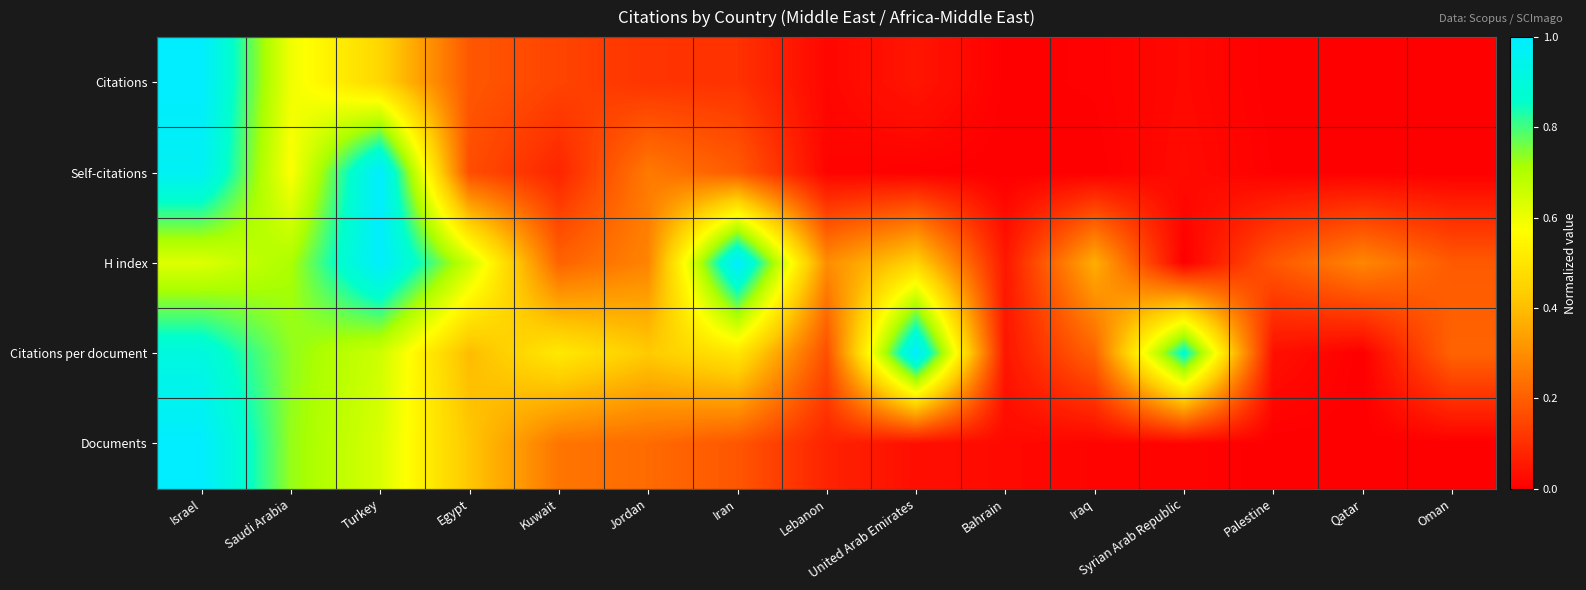

What is the total value across all series at Bahrain?

0.1